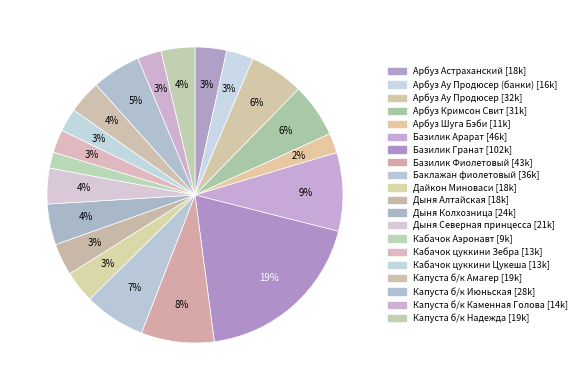

How many slices are in this pie chart?

20